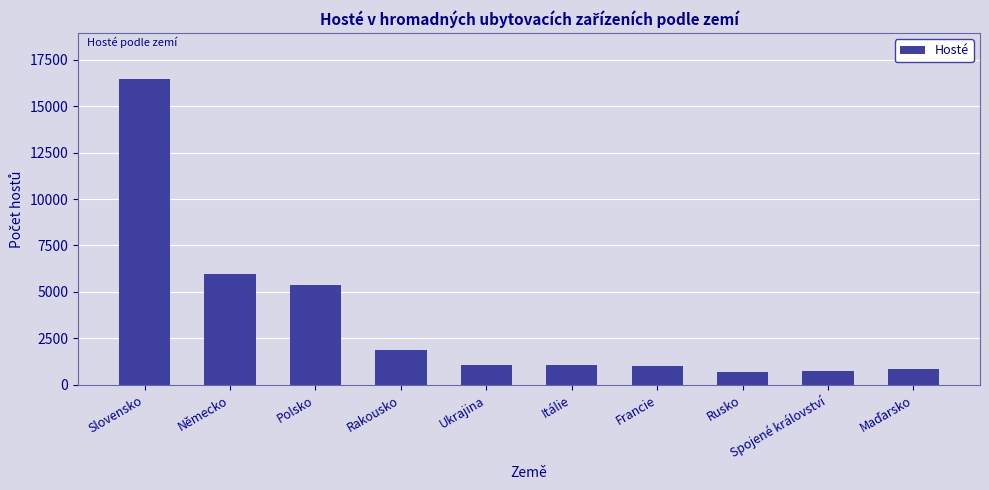

What position from the right is Rakousko?

7